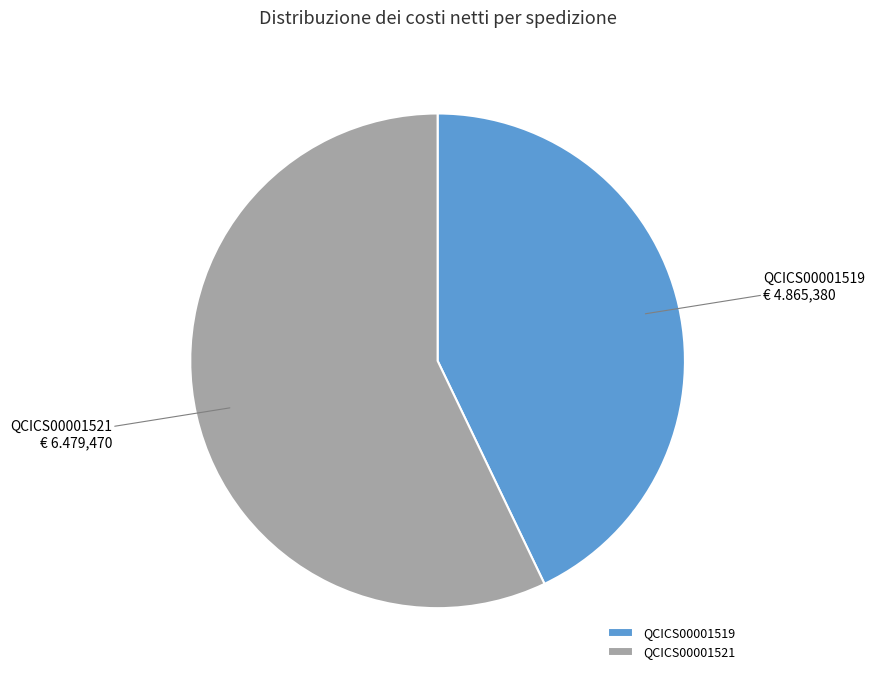

Is it true that QCICS00001521 is 57% of the pie?

True